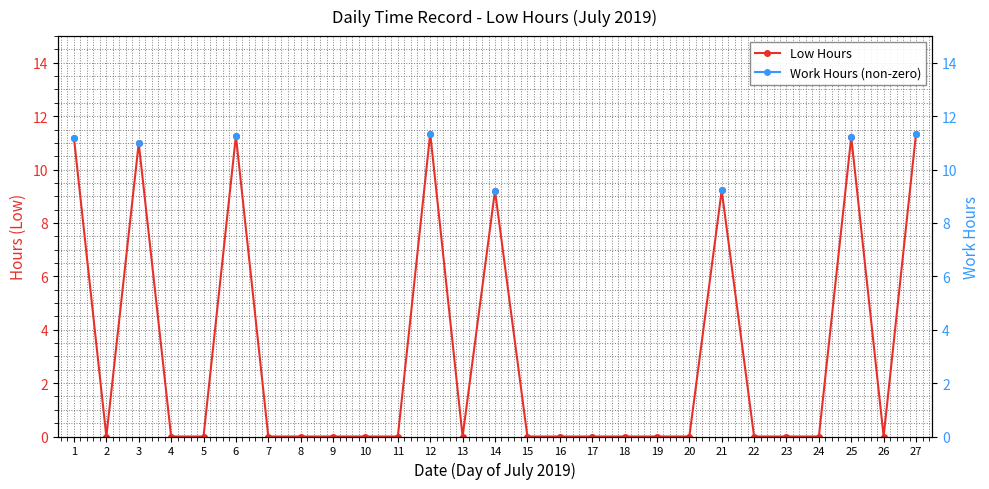

The Work Hours (non-zero) series shows 11.2 at 25. True or false?

True